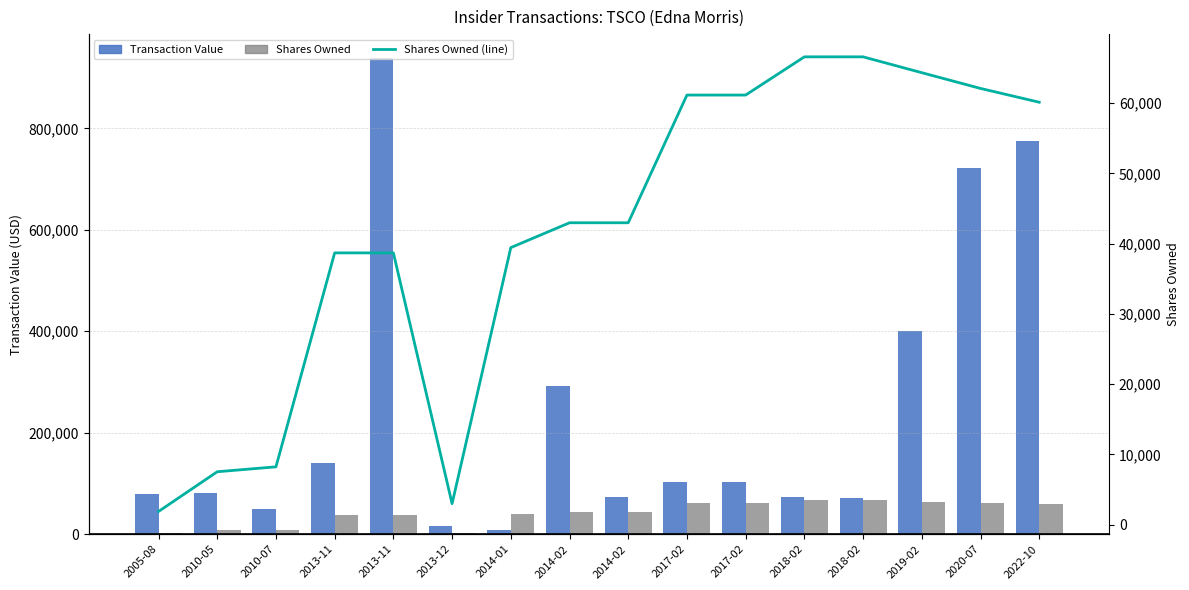

How many data points in Shares Owned are above 42980?

7